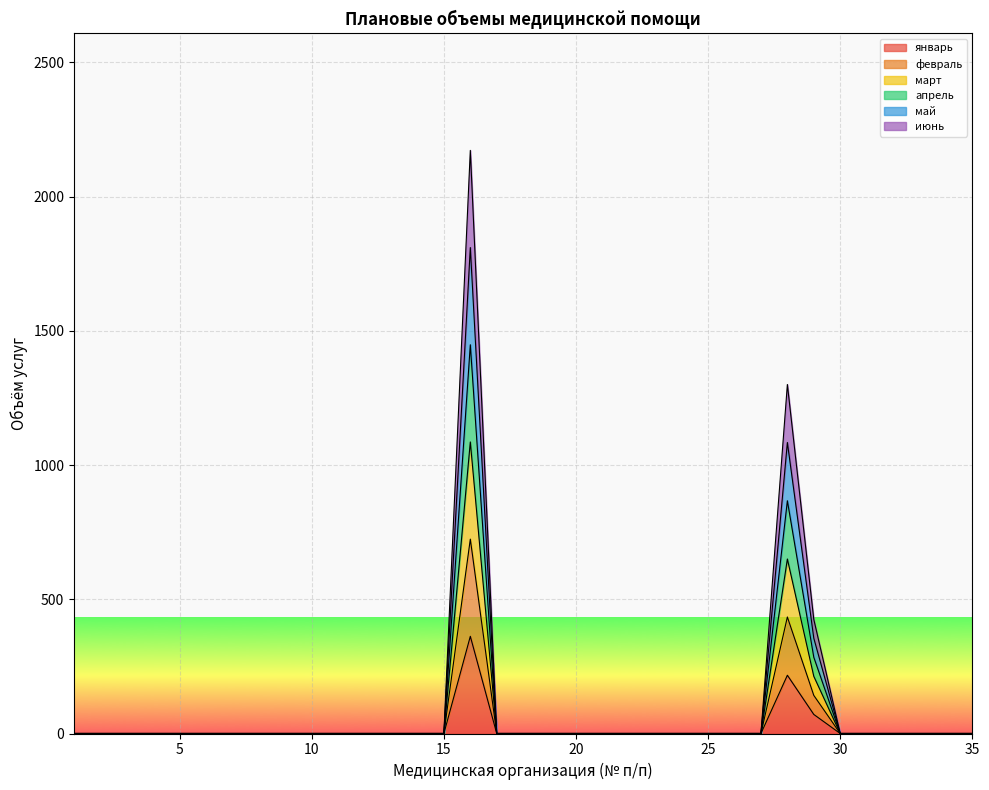

Which has a higher value, 12 or 13?

12